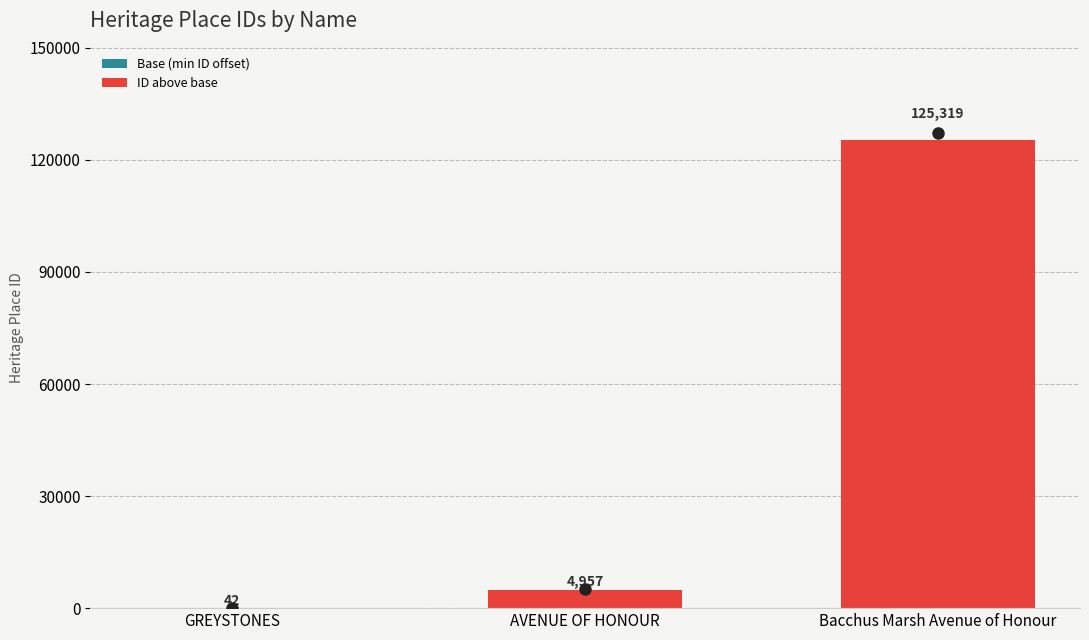

At which category is the sum across all series the highest?

Bacchus Marsh Avenue of Honour